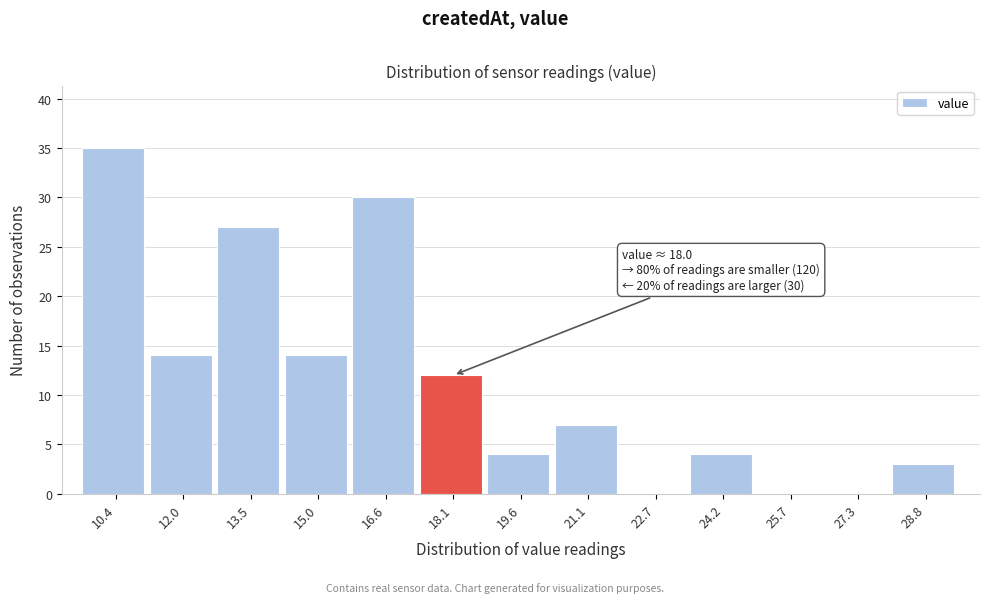

Which range on the x-axis has the tallest bar?

9.6 to 11.2